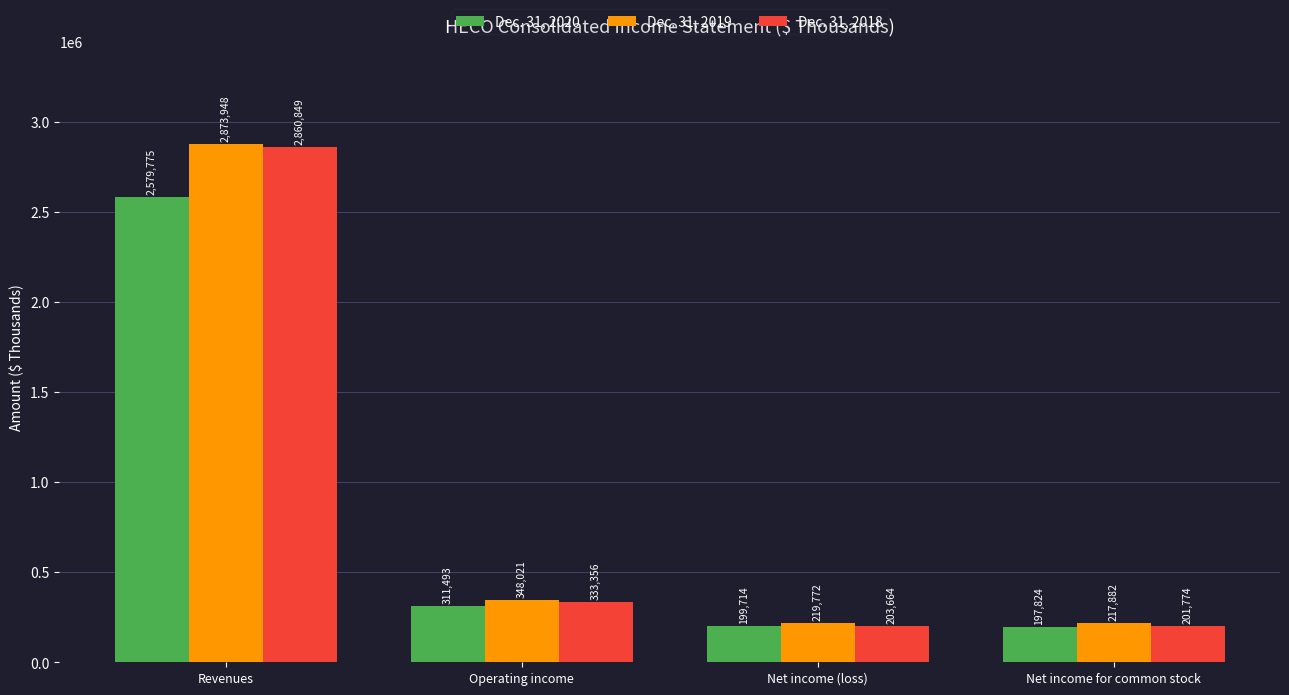

At how many categories does at least one series exceed 2585477?

1